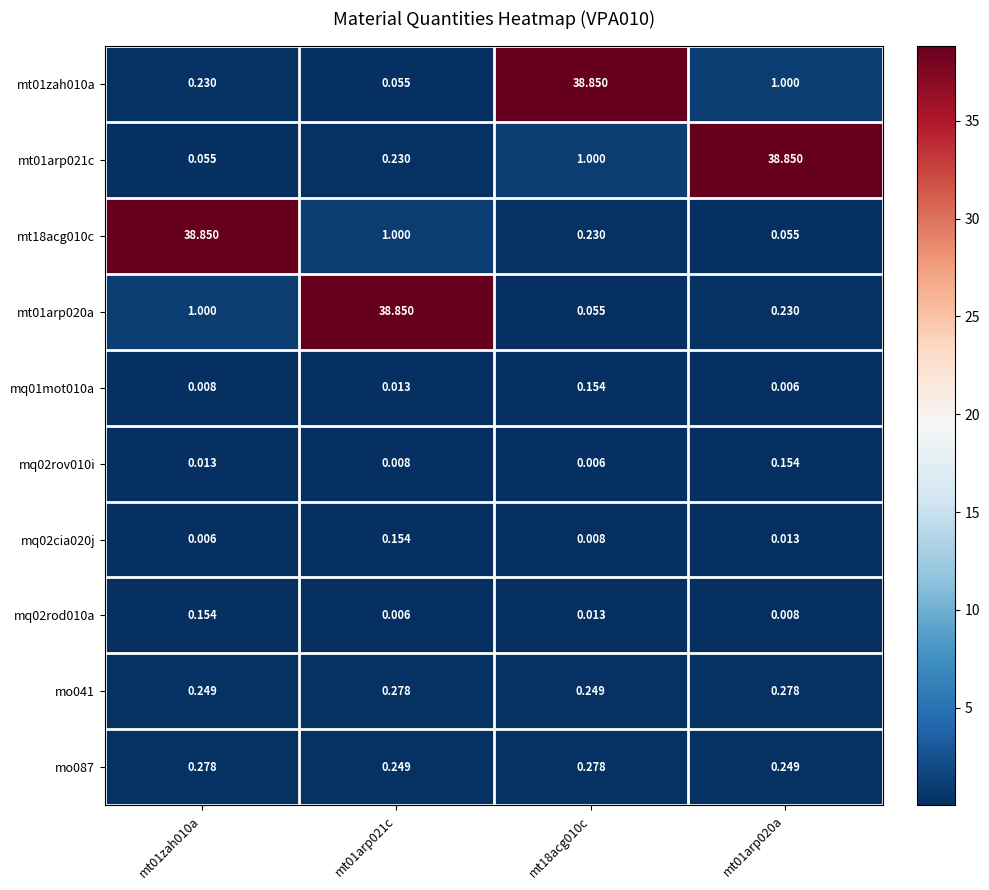

Is the value of mt18acg010c at mt01arp021c greater than the value of mq02rod010a at mt18acg010c?

Yes